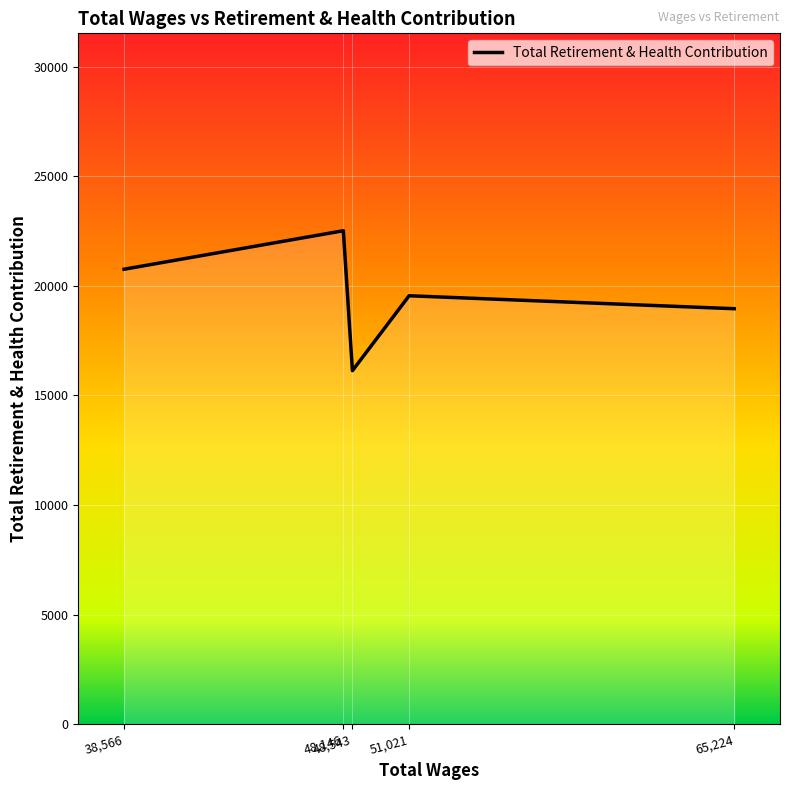

Rank the categories by value from highest to lowest.

48,146, 38,566, 51,021, 65,224, 48,543